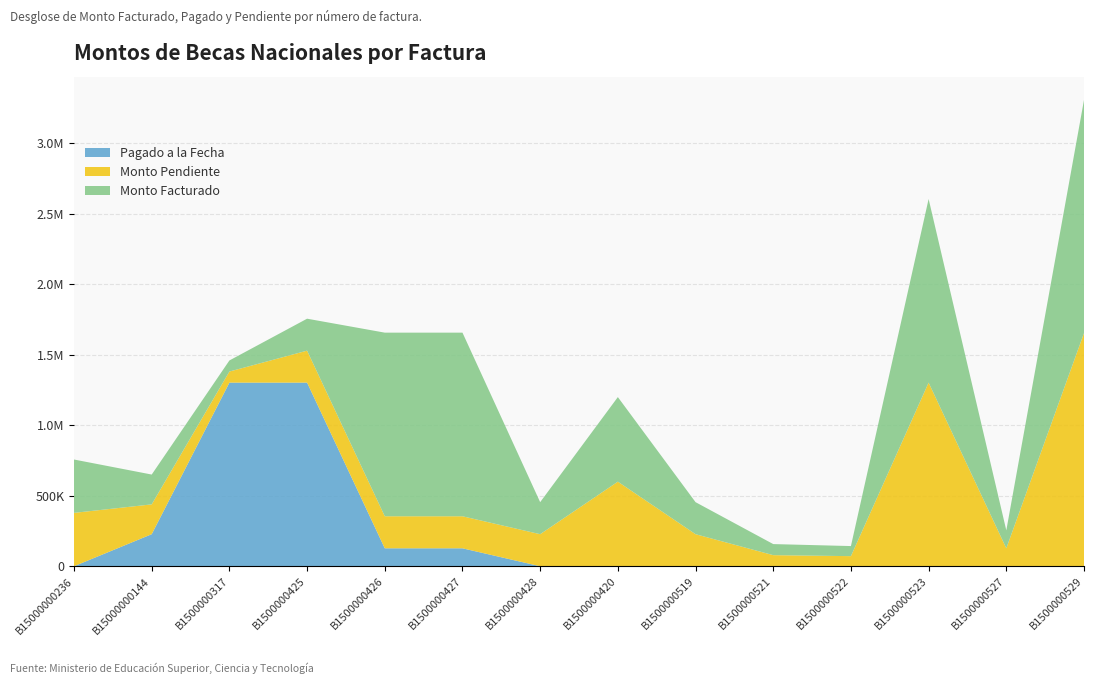

Reading left to right, transcribe all the data shown in this chart.

Pagado a la Fecha: 0.0	227246.3	1302480.7	1302480.7	127214.6	127214.6	0.0	0.0	0.0	0.0	0.0	0.0	0.0	0.0
Monto Pendiente: 378500.0	211543.3	78560.4	226722.2	227246.3	227246.3	227246.3	599915.5	227246.3	78560.4	71525.9	1302480.7	127214.6	1653789.5
Monto Facturado: 378500.0	211543.3	78560.4	226722.2	1302480.7	1302480.7	227246.3	599915.5	227246.3	78560.4	71525.9	1302480.7	127214.6	1653789.5